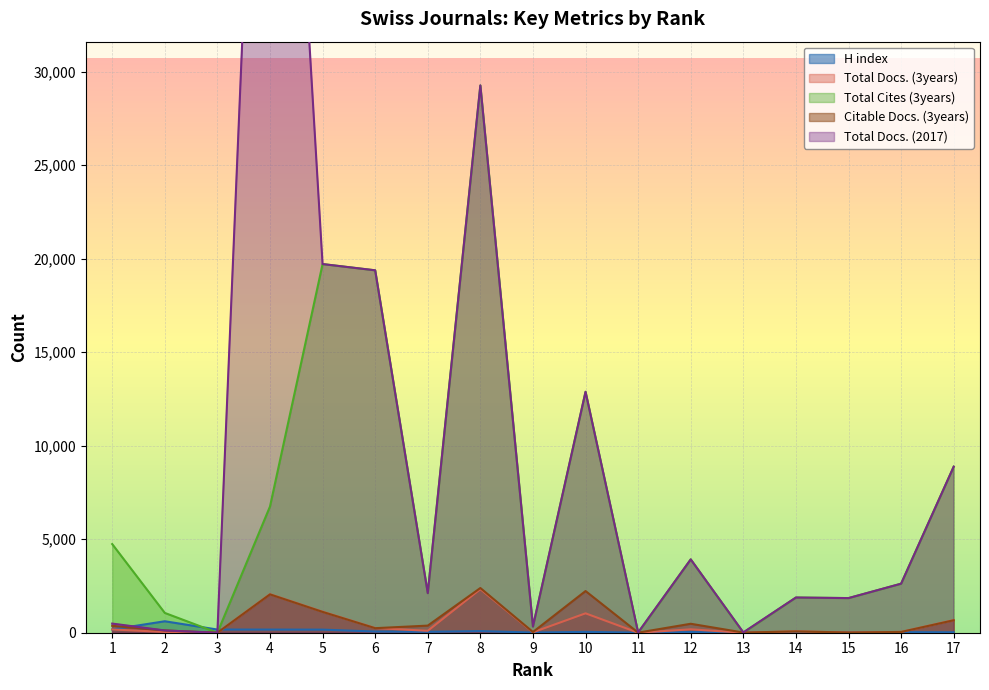

Reading left to right, extract all data points from this chart.

H index: 174	613	170	168	165	64	49	87	10	45	5	36	4	26	19	30	24
Total Docs. (3years): 175	40	0	2060	1124	250	103	2330	23	1037	0	182	0	73	13	42	674
Total Cites (3years): 4741	1059	0	6750	19715	19381	2118	29267	331	12883	0	3921	0	1882	1852	2622	8880
Citable Docs. (3years): 370	121	0	2051	1114	243	380	2391	38	2229	5	479	10	70	11	41	666
Total Docs. (2017): 489	121	0	66932	19715	19381	2118	29267	331	12883	16	3921	19	1882	1852	2622	8880